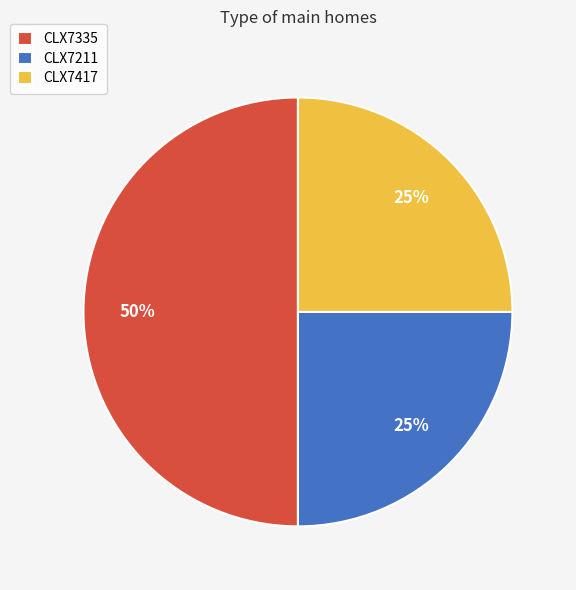

Count the number of slices in the pie.

3